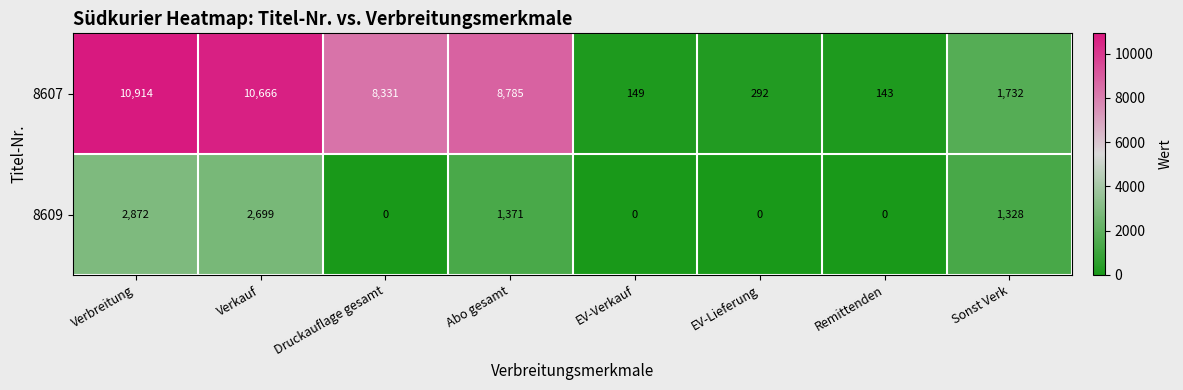

List the labels in order of 8607 value, smallest first.

Remittenden, EV-Verkauf, EV-Lieferung, Sonst Verk, Druckauflage gesamt, Abo gesamt, Verkauf, Verbreitung